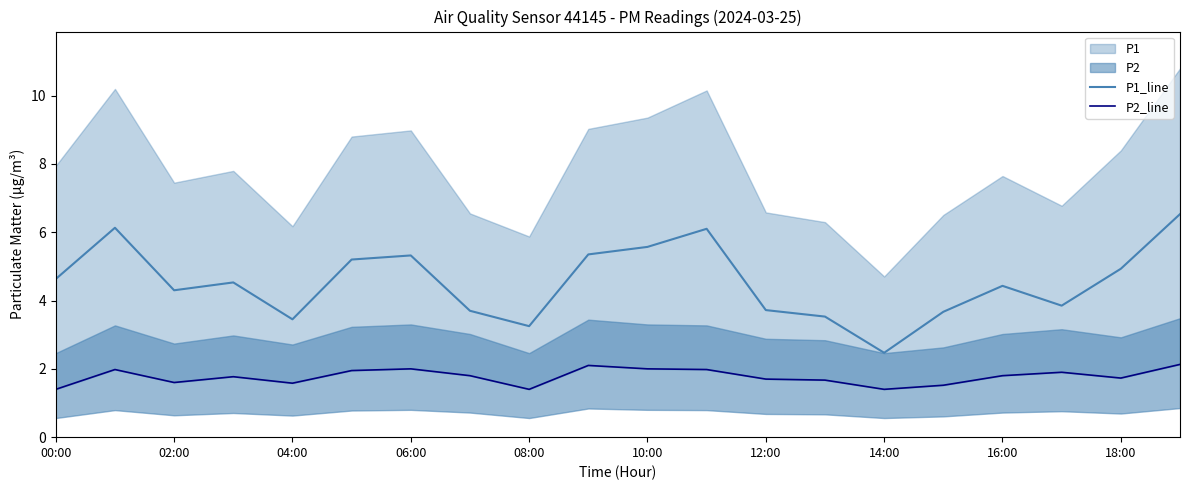

True or false: P2_line and P1_line intersect in this chart.

False